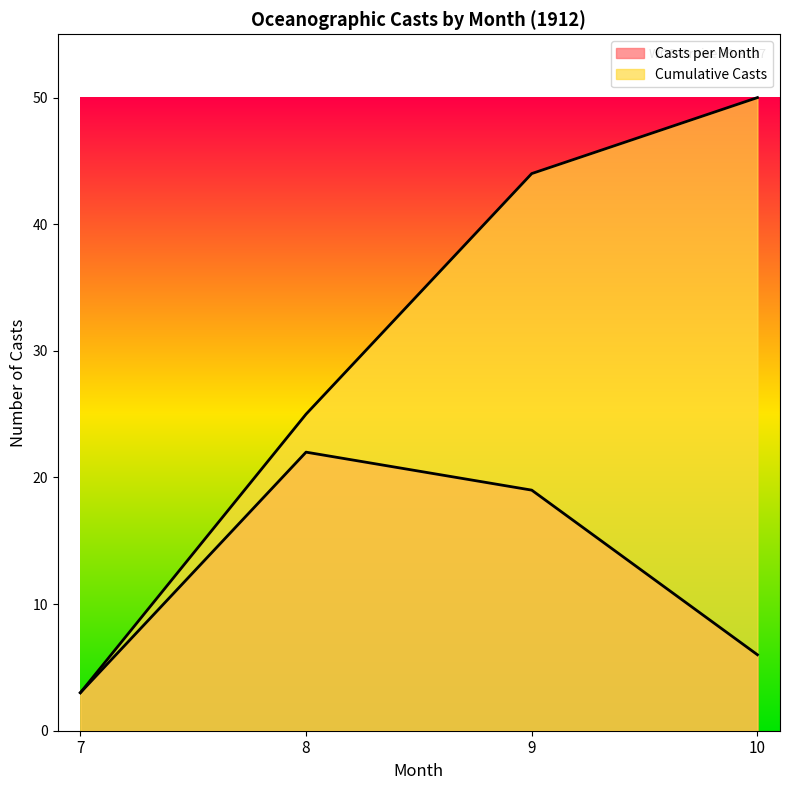

At how many categories does at least one series exceed 18?

3